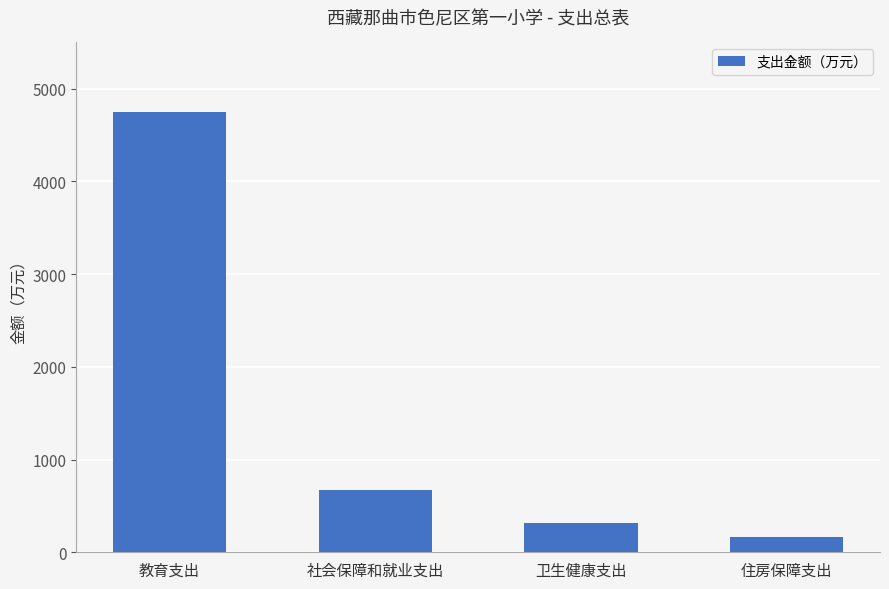

Which label corresponds to the smallest value in the chart?

住房保障支出